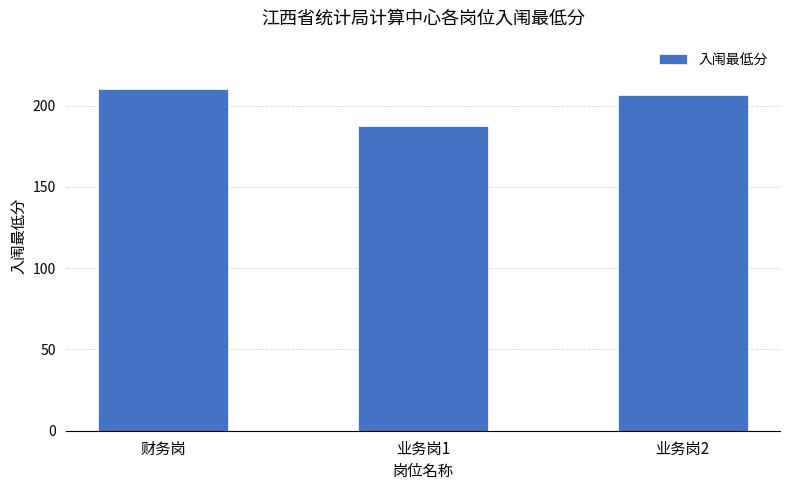

Where is the data nearest to the value 198?

业务岗2